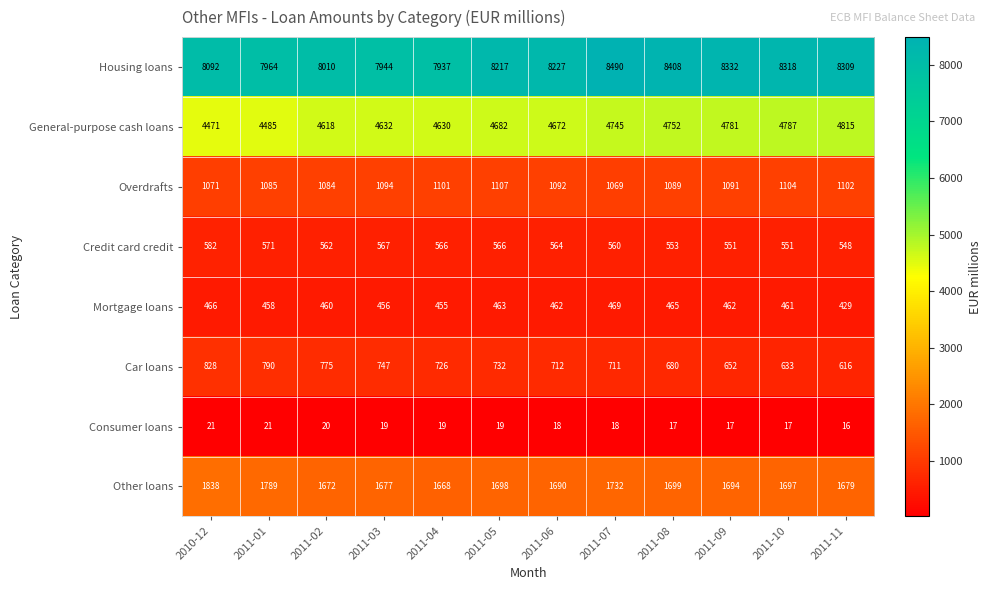

Which category has the lowest value in the Housing loans series?

2011-04